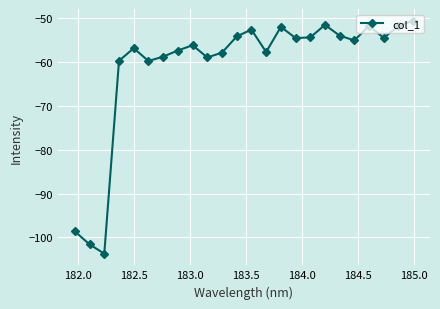

How many values are below -55?

13